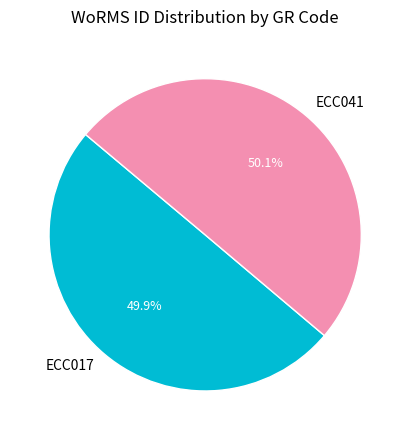

True or false: ECC017 accounts for 50% of the total.

True